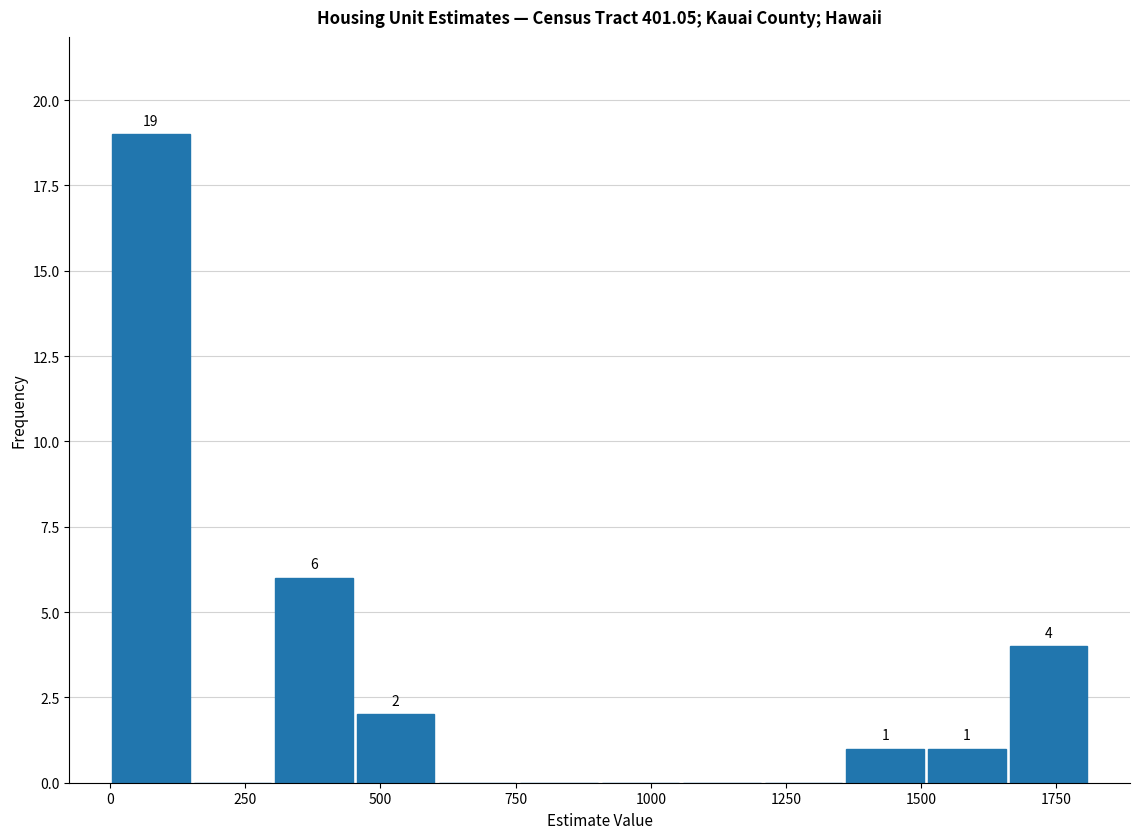

Read against the x-axis, roughly where is the centre of the tallest bar?

100